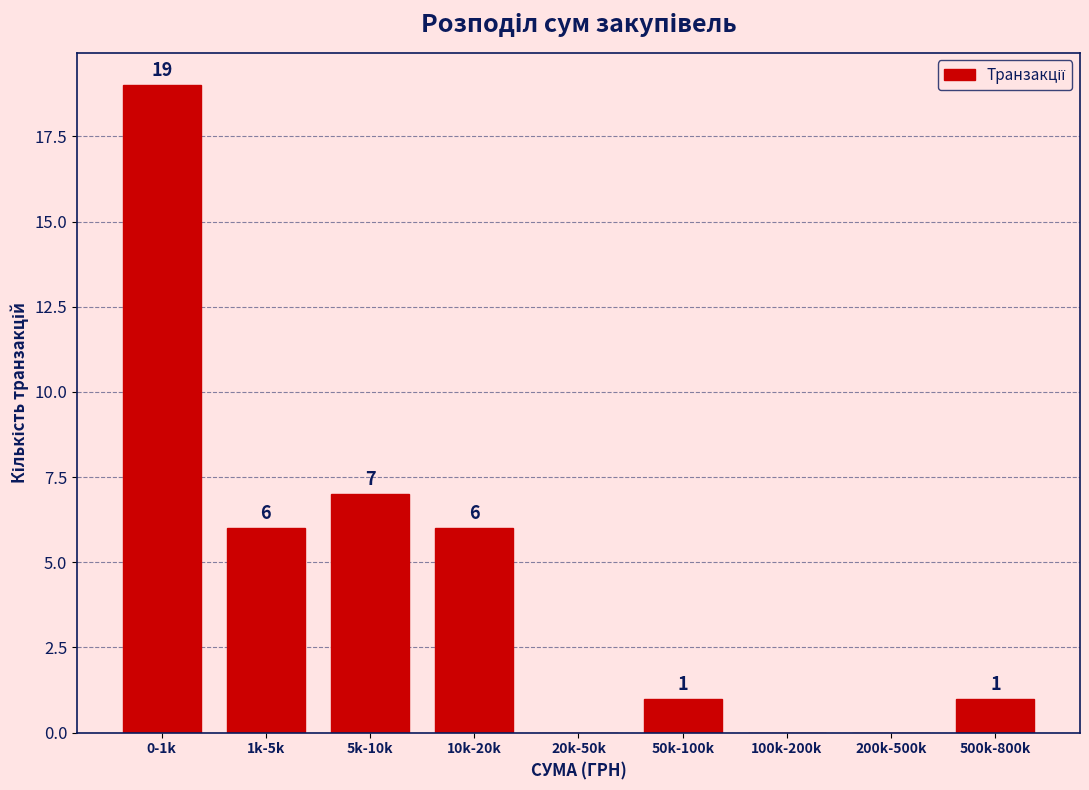

Reading left to right, transcribe all the data shown in this chart.

0-1k=19	1k-5k=6	5k-10k=7	10k-20k=6	20k-50k=0	50k-100k=1	100k-200k=0	200k-500k=0	500k-800k=1